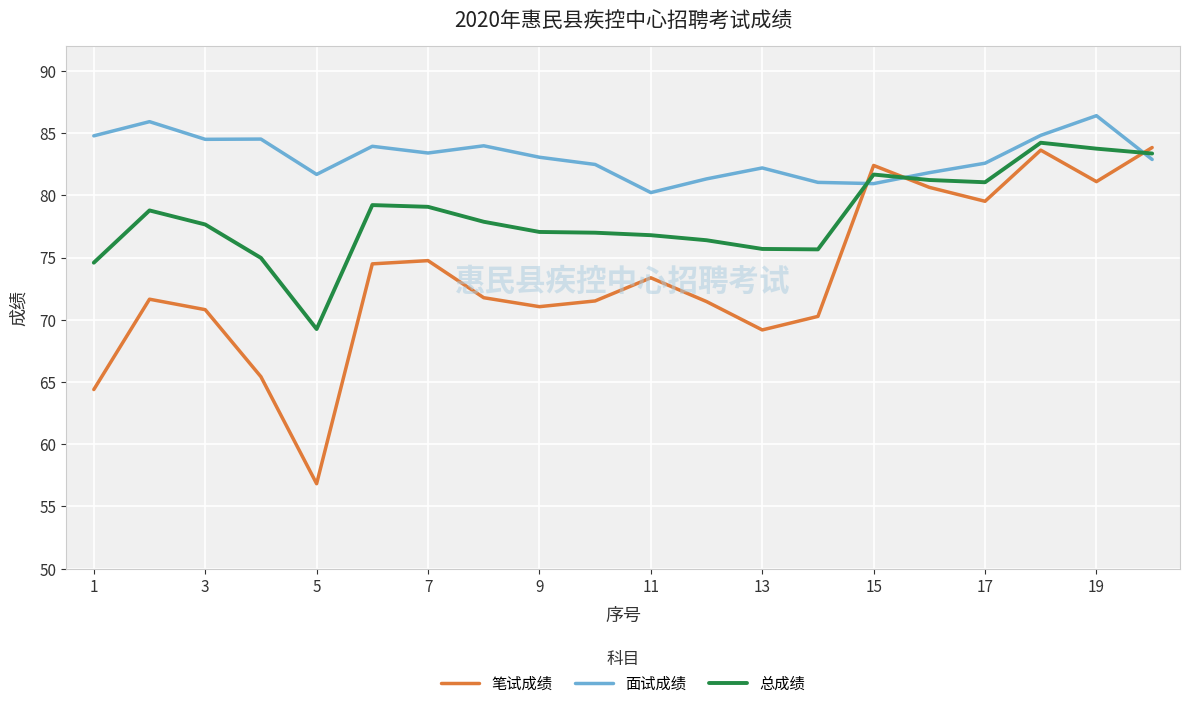

Which series ends up on top after the final intersection of 笔试成绩 and 总成绩?

笔试成绩